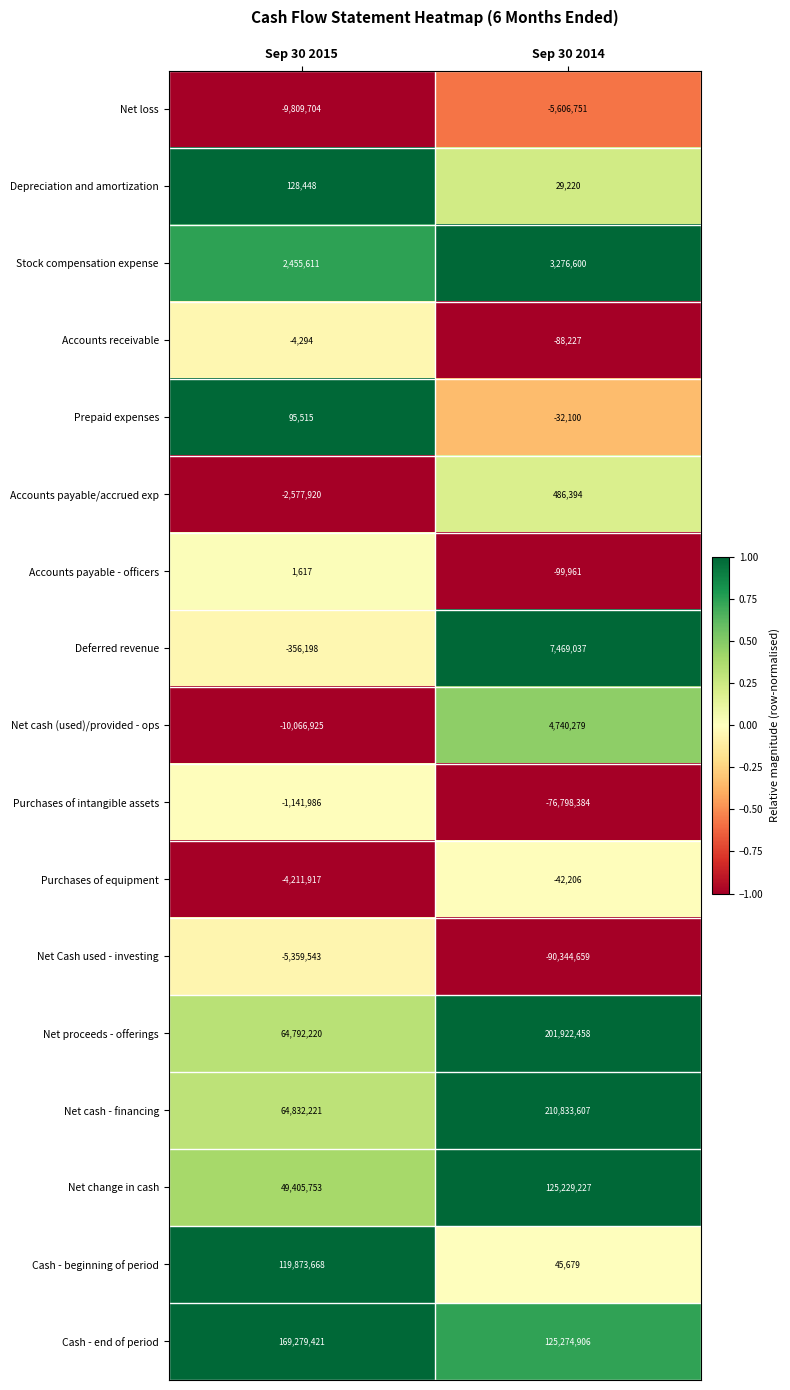

What is the total value across all series at Sep 30 2014?

506295119